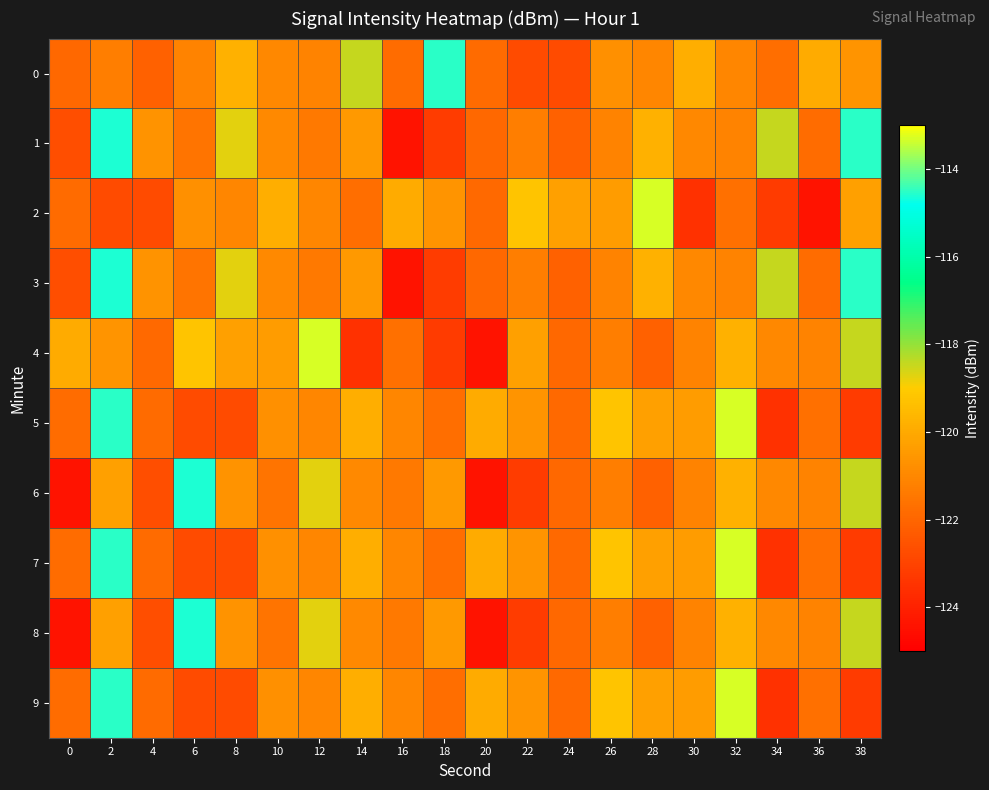

Between 14 and 20, which is larger?

14